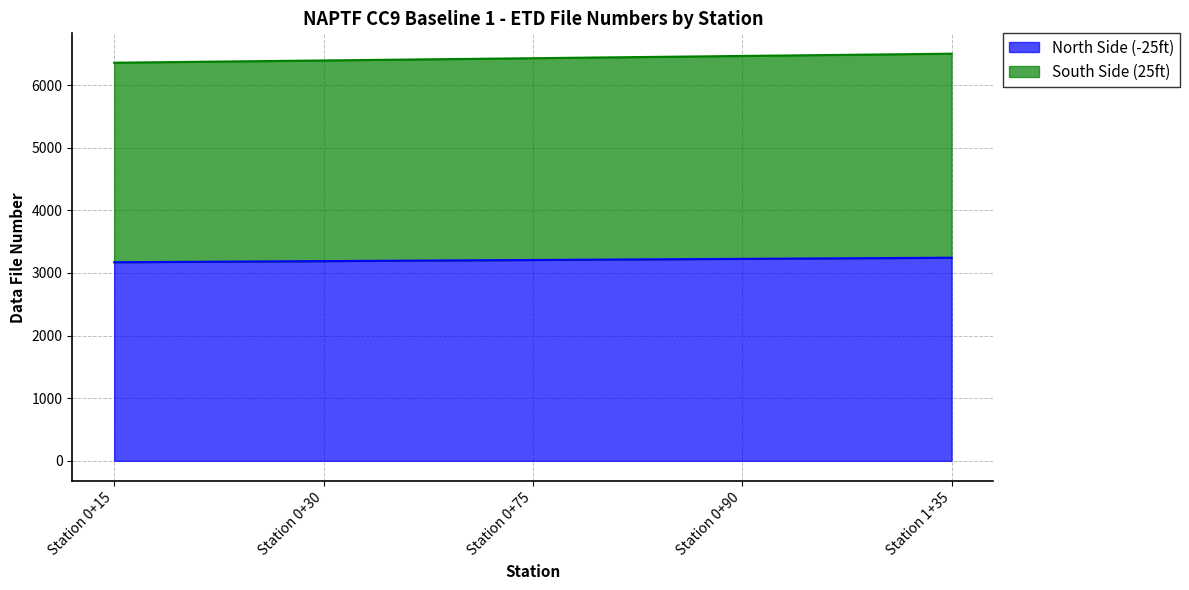

Which series has the largest total across all categories?

South Side (25ft)